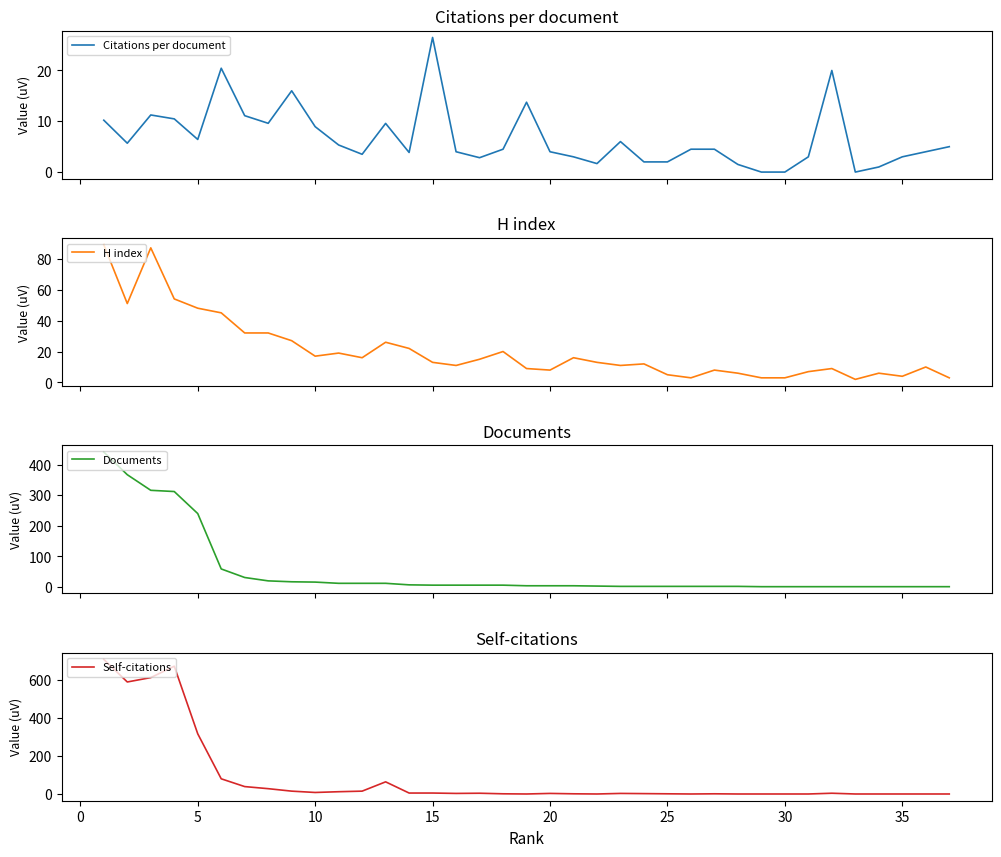

List the series in order of their overall mean, lowest first.

Citations per document, H index, Documents, Self-citations